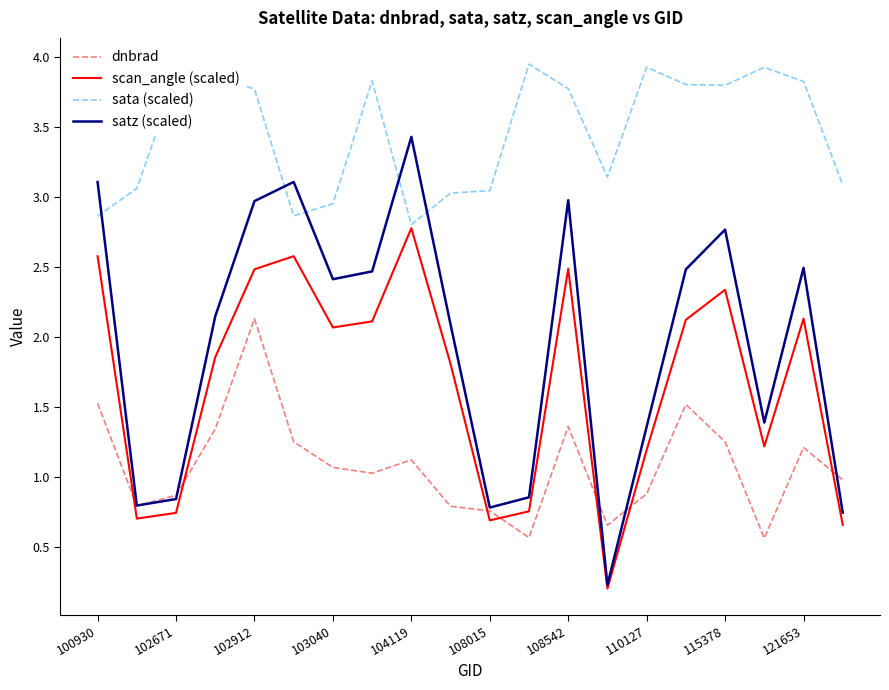

True or false: dnbrad has more than 1 interior local peaks.

True